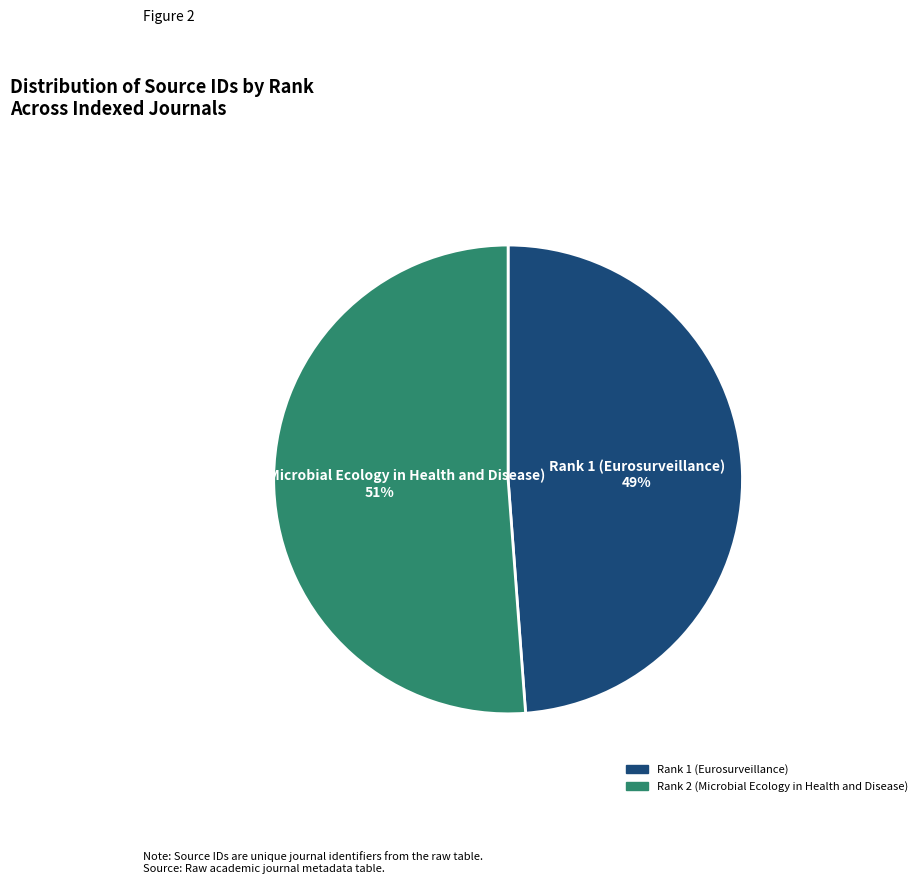

Count the number of slices in the pie.

2